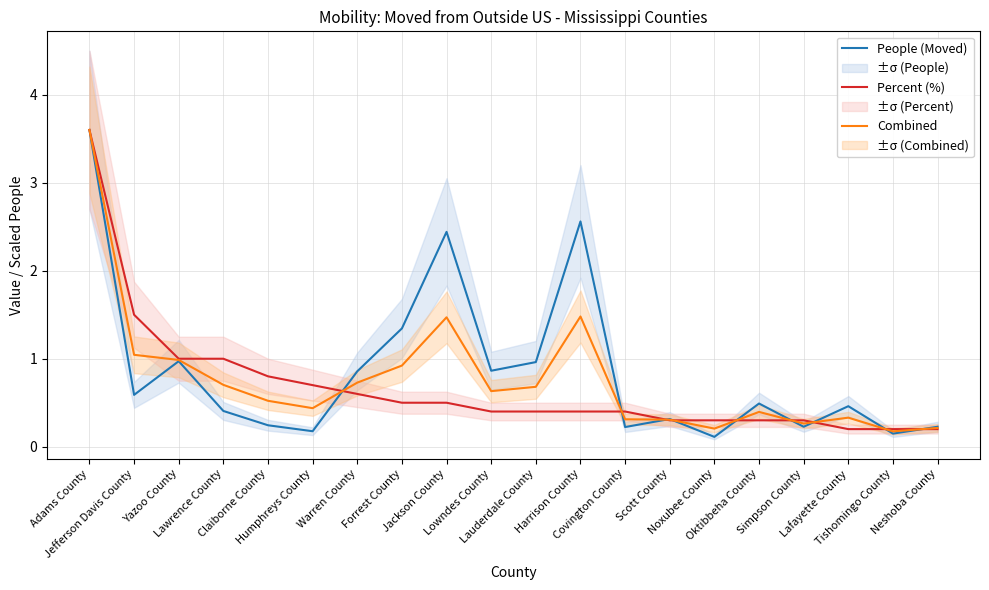

Which has a higher value, Tishomingo County or Lowndes County?

Lowndes County